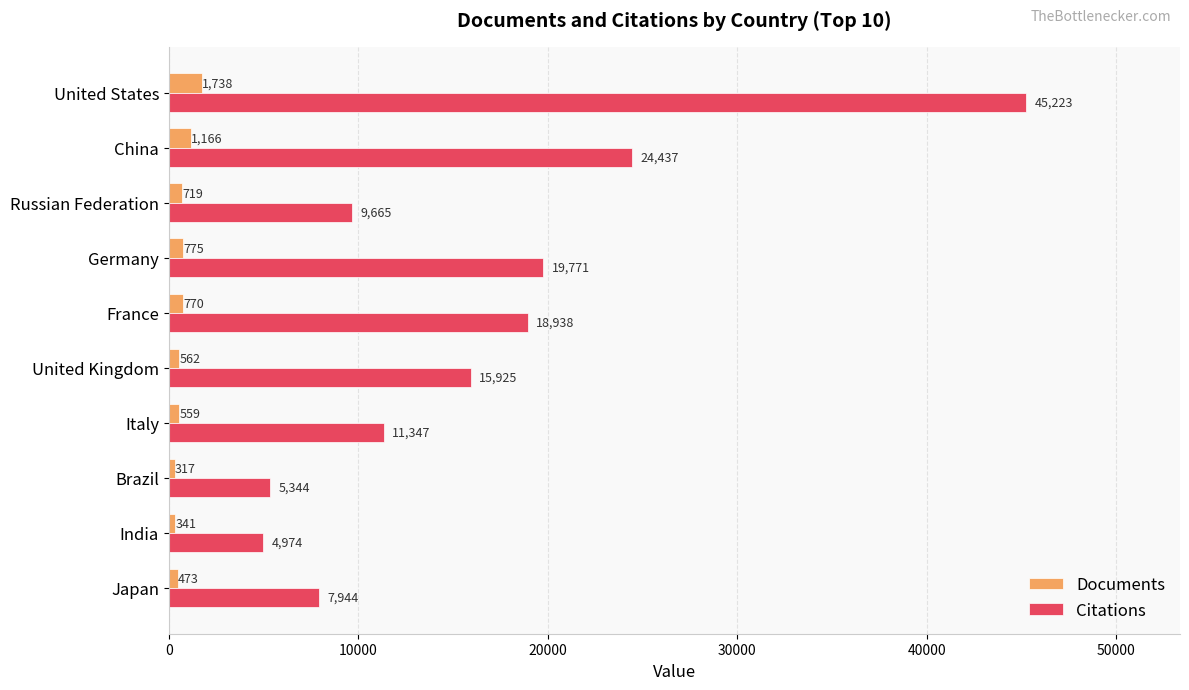

What is the minimum value shown in the chart?

317